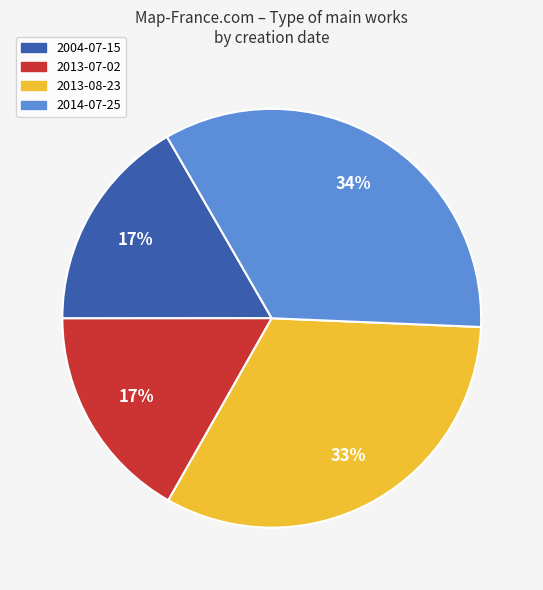

Is it true that 2013-08-23 is 33% of the pie?

True